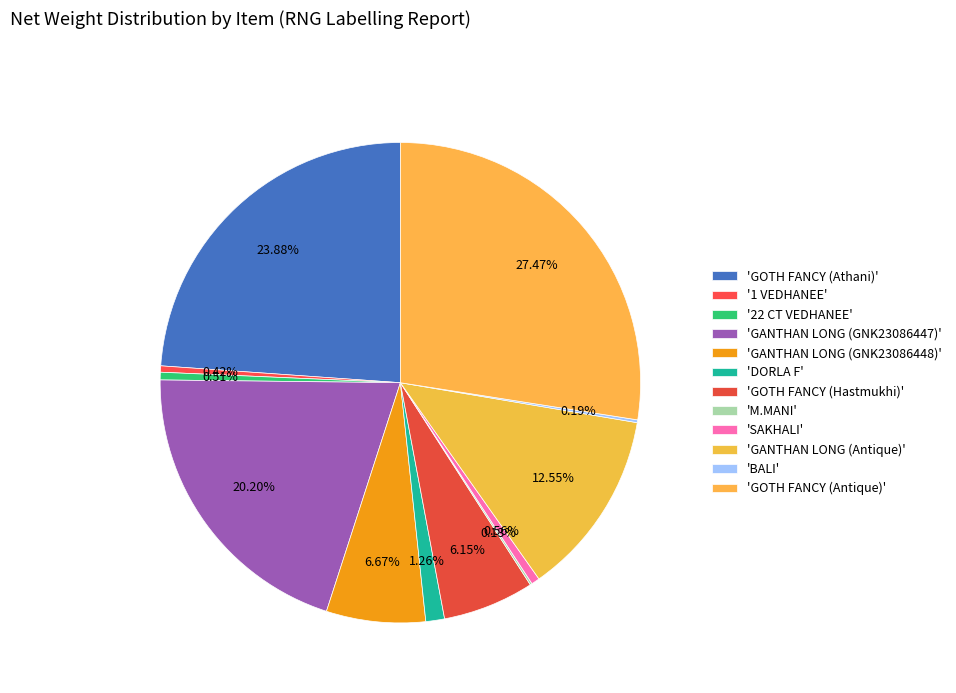

To the nearest percent, what is the average slice percentage?

8%